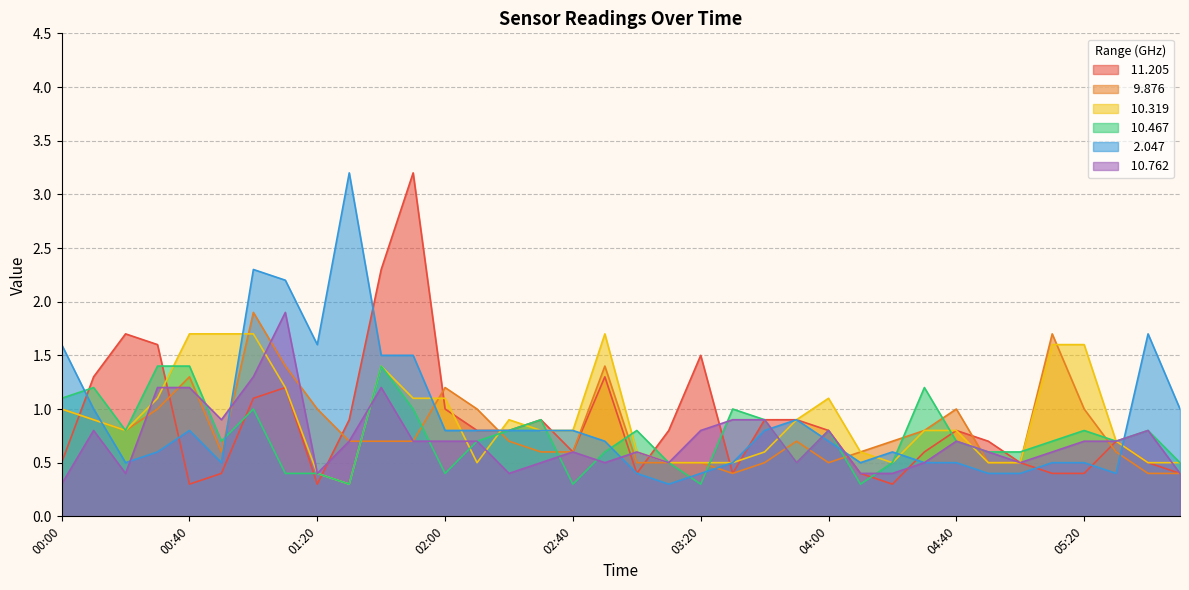

What is the value of the   2.047 point at the 28th from the left?

0.5